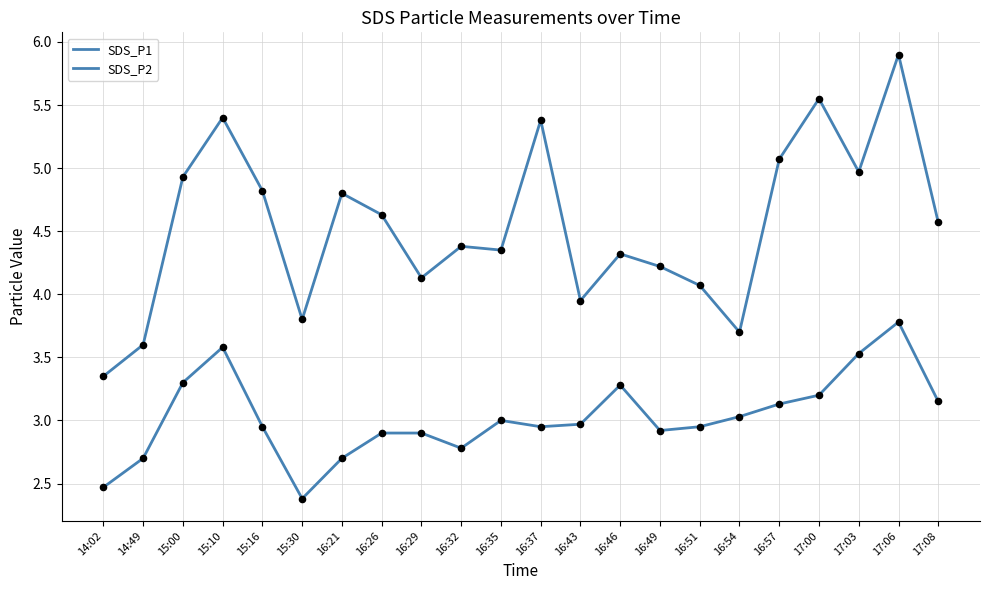

How many lines are shown in the chart?

2